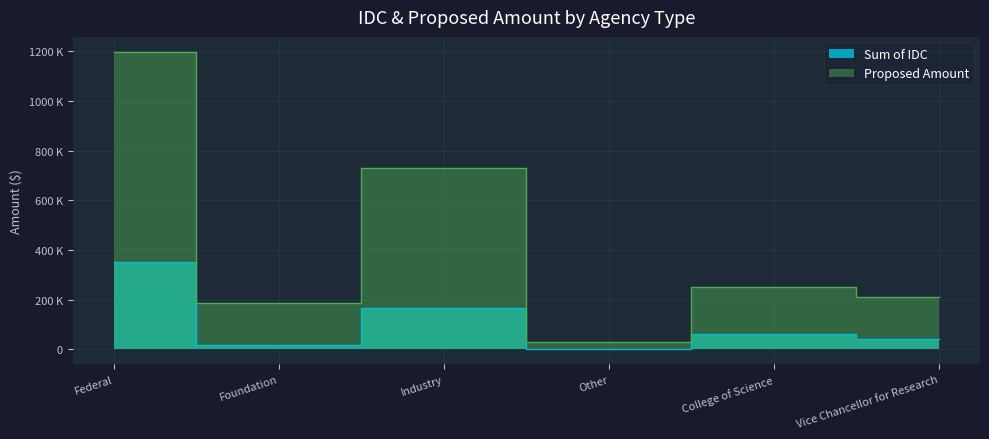

How many lines are shown in the chart?

2